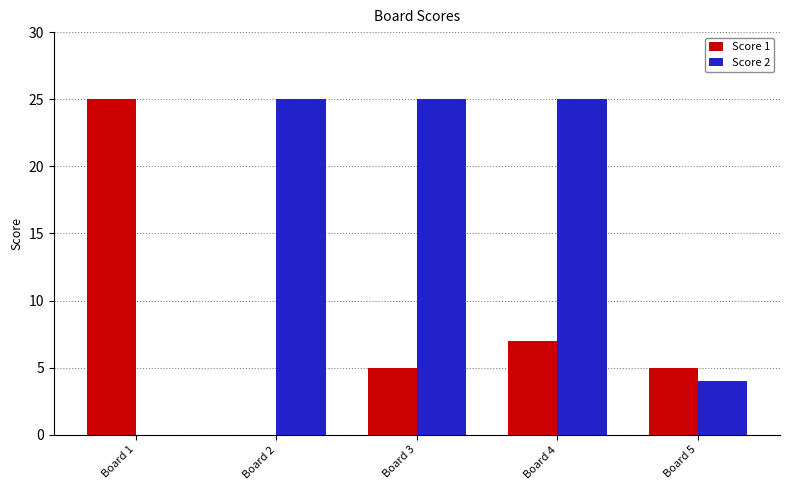

What is the average value of the Score 1 series?

8